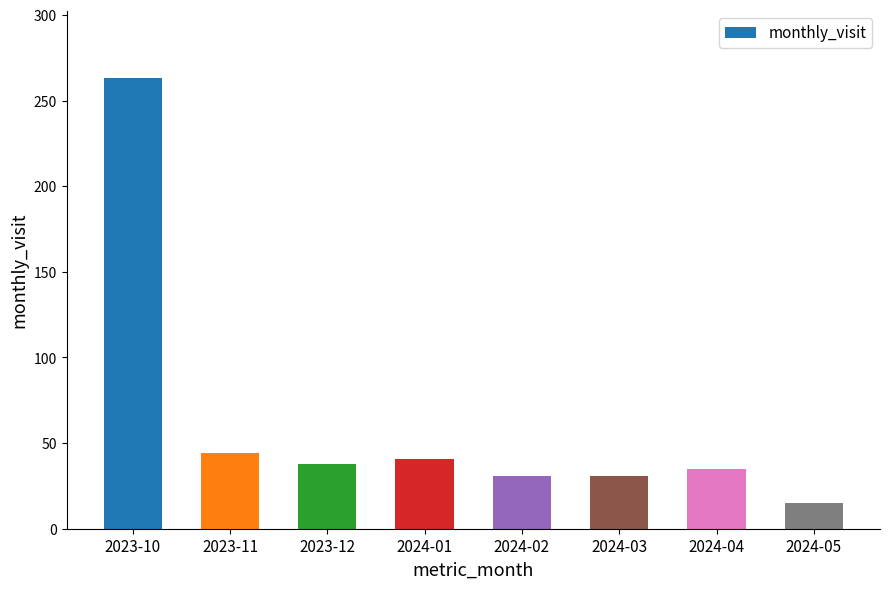

What is the minimum value shown in the chart?

15